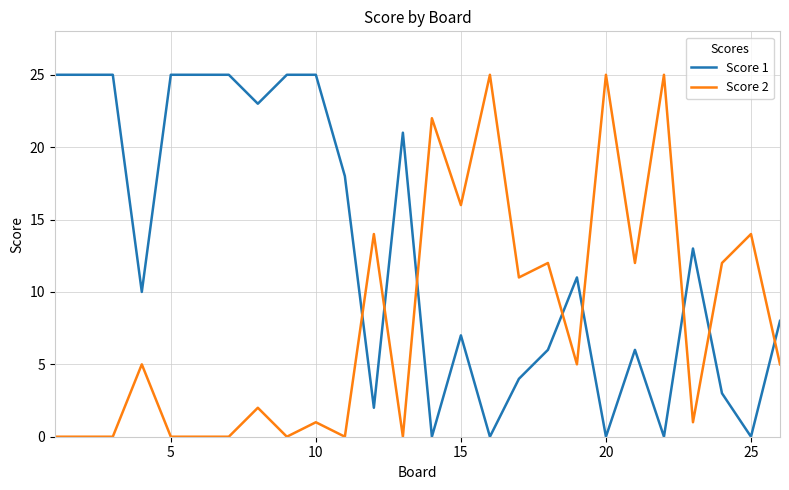

After their last crossing, which series has the higher values: Score 1 or Score 2?

Score 1